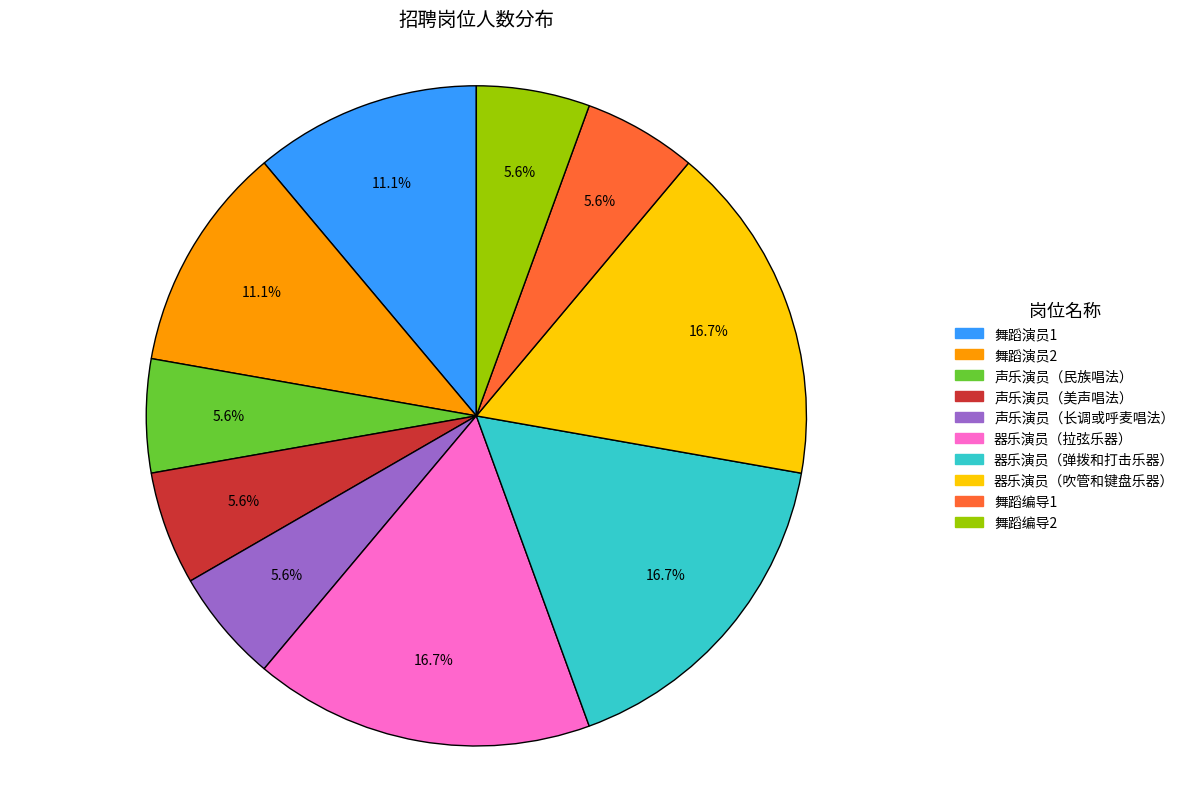

Is it true that 舞蹈演员2 is 11% of the pie?

True